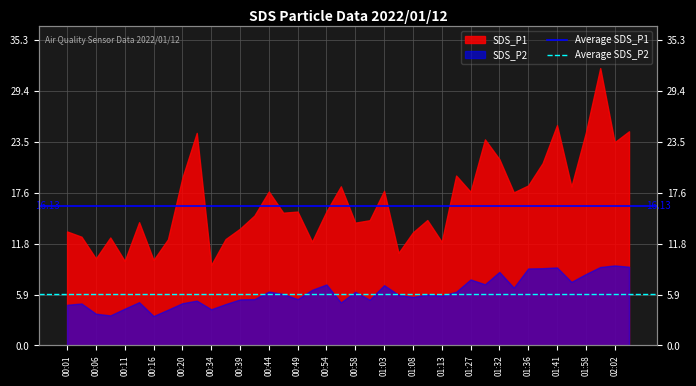

The Average SDS_P1 series shows 26.5 at 00:06. True or false?

False